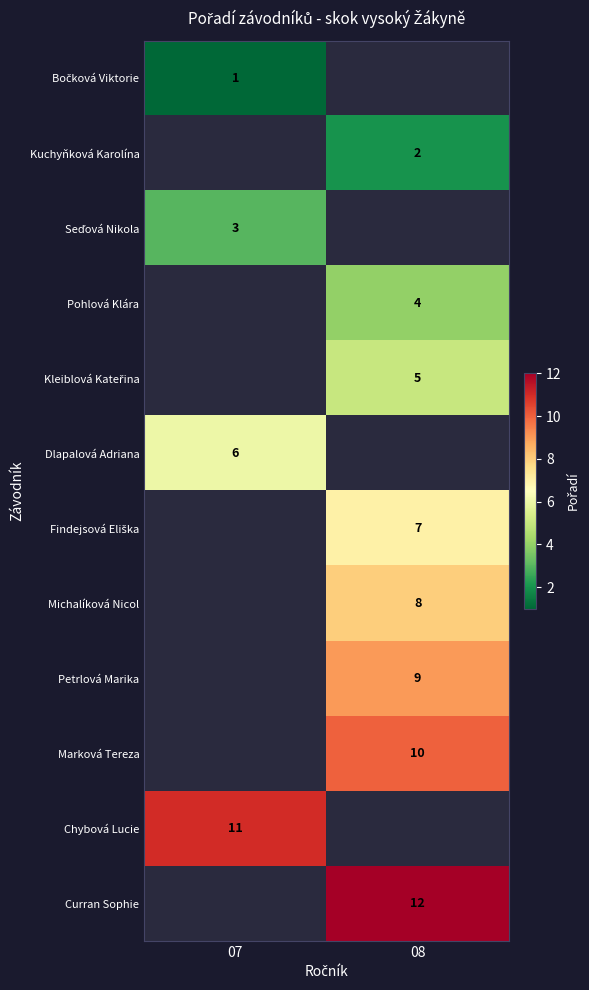

Is it true that Dlapalová Adriana equals 6 at 07?

True